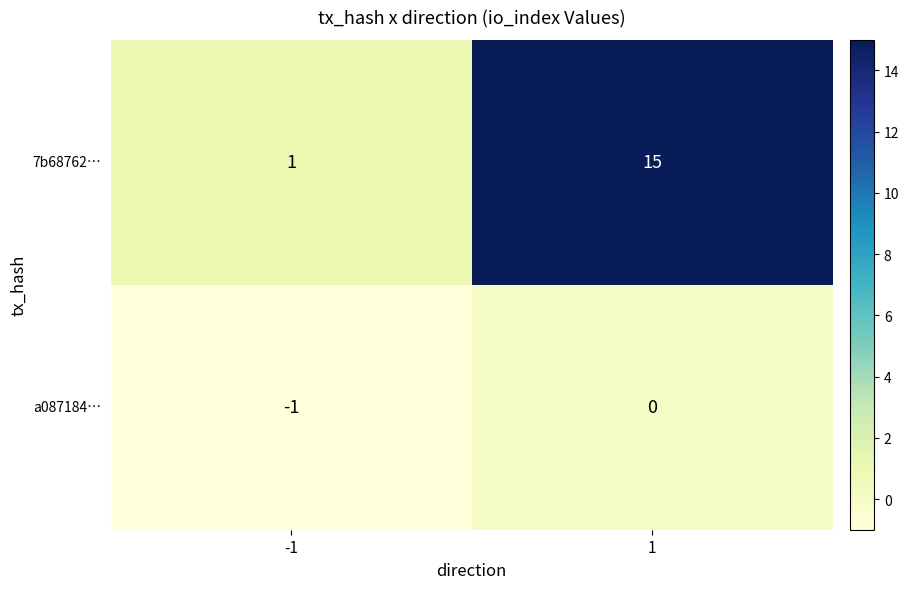

The value of 7b68762… at -1 is 2. True or false?

False